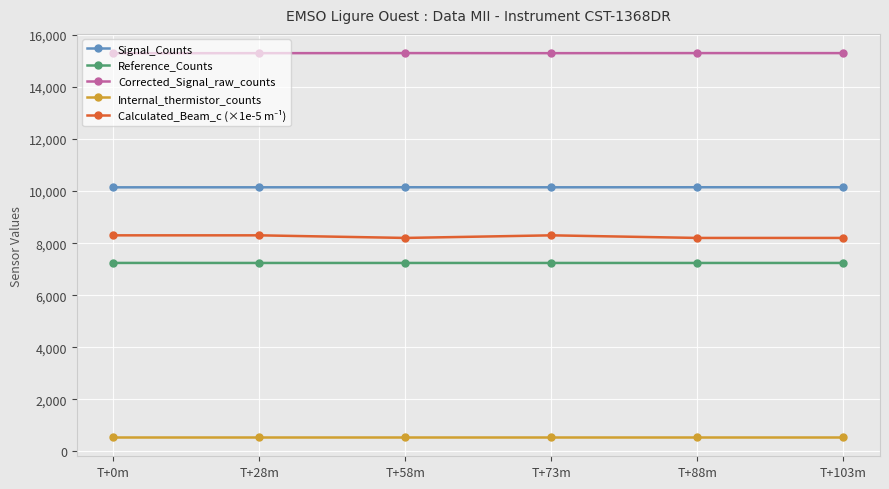

How many values in the Reference_Counts series exceed 7239?

1